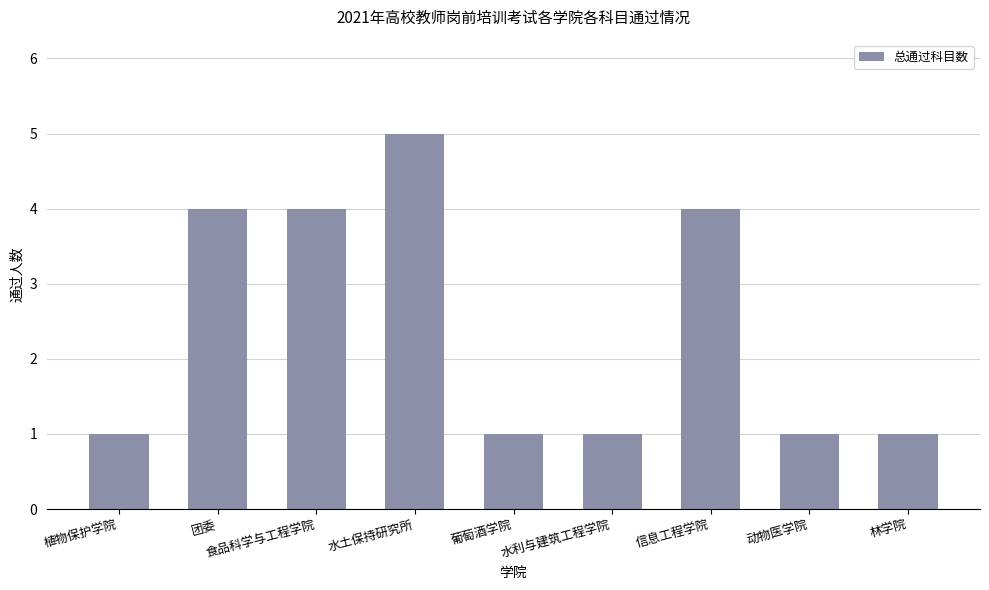

What is the minimum value shown in the chart?

1